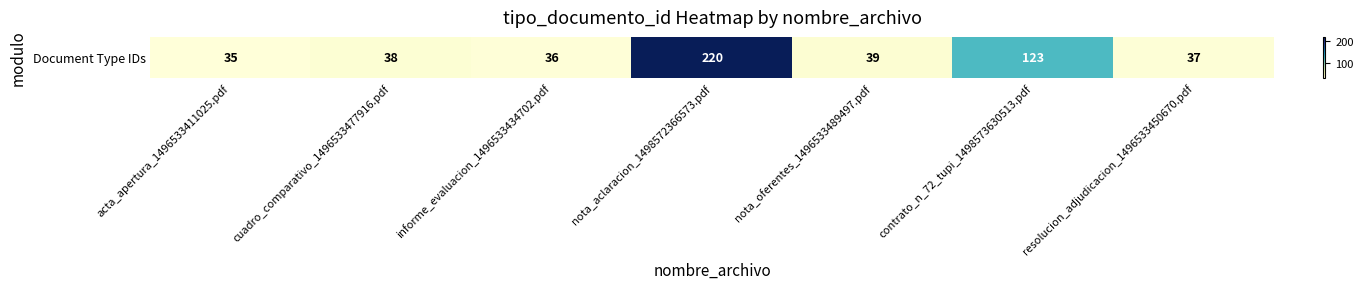

How many values are below 38?

3